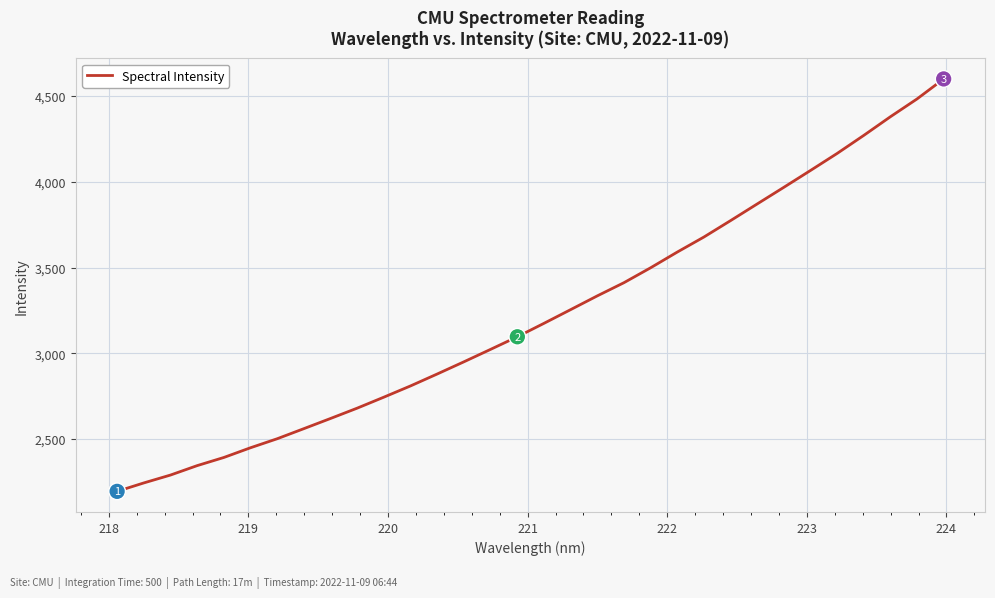

What is the difference between the maximum and minimum values?

2406.4